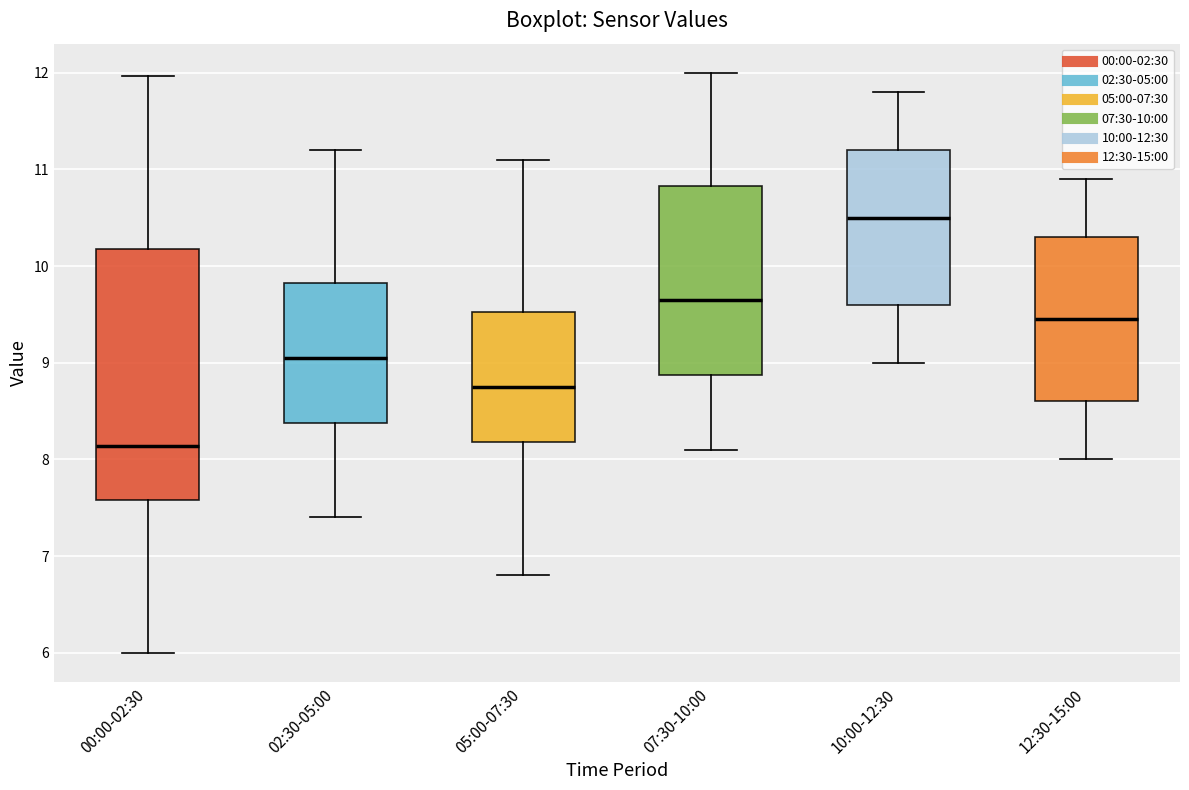

Which box's median line is the lowest?

00:00-02:30